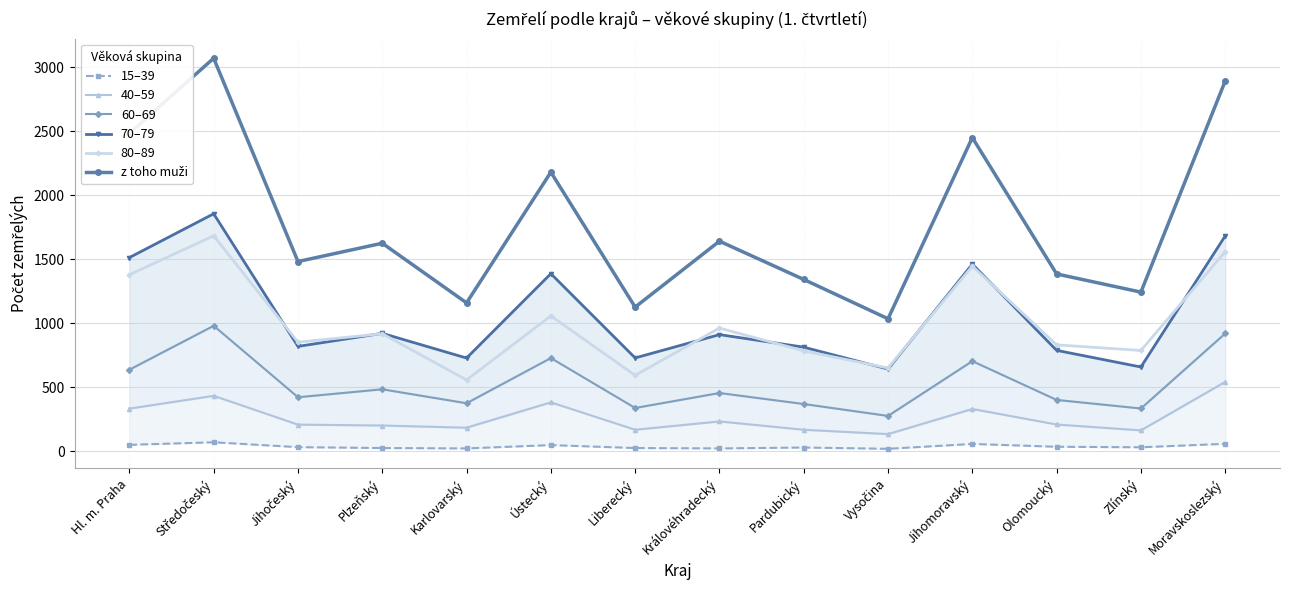

Reading right to left, list all the values displayed in this chart.

15–39: Moravskoslezský=59	Zlínský=32	Olomoucký=36	Jihomoravský=58	Vysočina=20	Pardubický=30	Královéhradecký=23	Liberecký=26	Ústecký=49	Karlovarský=23	Plzeňský=26	Jihočeský=33	Středočeský=71	Hl. m. Praha=51
40–59: Moravskoslezský=543	Zlínský=164	Olomoucký=210	Jihomoravský=331	Vysočina=135	Pardubický=169	Královéhradecký=234	Liberecký=169	Ústecký=383	Karlovarský=185	Plzeňský=202	Jihočeský=209	Středočeský=434	Hl. m. Praha=334
60–69: Moravskoslezský=921	Zlínský=335	Olomoucký=402	Jihomoravský=705	Vysočina=277	Pardubický=370	Královéhradecký=456	Liberecký=339	Ústecký=729	Karlovarský=376	Plzeňský=485	Jihočeský=423	Středočeský=981	Hl. m. Praha=638
70–79: Moravskoslezský=1683	Zlínský=659	Olomoucký=789	Jihomoravský=1463	Vysočina=643	Pardubický=814	Královéhradecký=912	Liberecký=730	Ústecký=1388	Karlovarský=729	Plzeňský=922	Jihočeský=820	Středočeský=1856	Hl. m. Praha=1514
80–89: Moravskoslezský=1560	Zlínský=788	Olomoucký=832	Jihomoravský=1447	Vysočina=651	Pardubický=785	Královéhradecký=963	Liberecký=594	Ústecký=1058	Karlovarský=558	Plzeňský=919	Jihočeský=853	Středočeský=1684	Hl. m. Praha=1380
z toho muži: Moravskoslezský=2893	Zlínský=1244	Olomoucký=1386	Jihomoravský=2451	Vysočina=1036	Pardubický=1343	Královéhradecký=1642	Liberecký=1127	Ústecký=2181	Karlovarský=1160	Plzeňský=1626	Jihočeský=1483	Středočeský=3071	Hl. m. Praha=2484